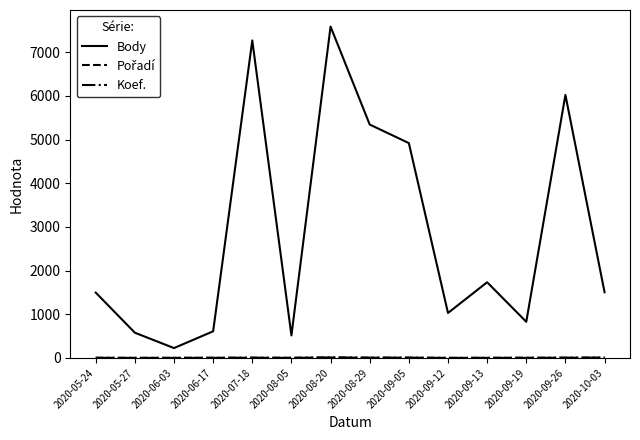

How many distinct data groups are displayed?

3